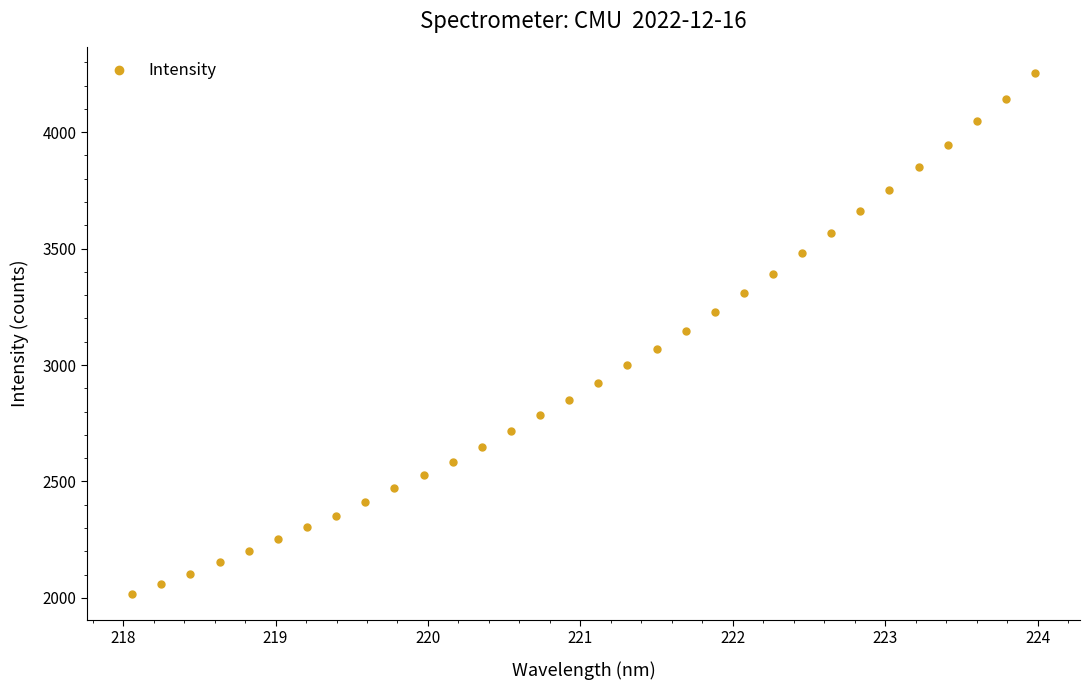

What is the value of the 12th point from the left?

2584.0